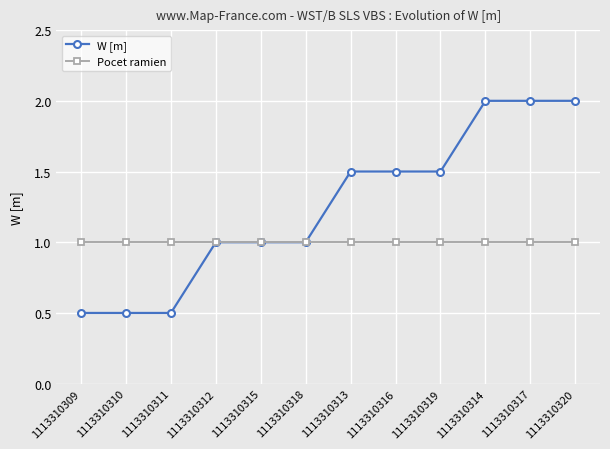

Rank the series at 1113310317 from lowest to highest value.

Pocet ramien, W [m]